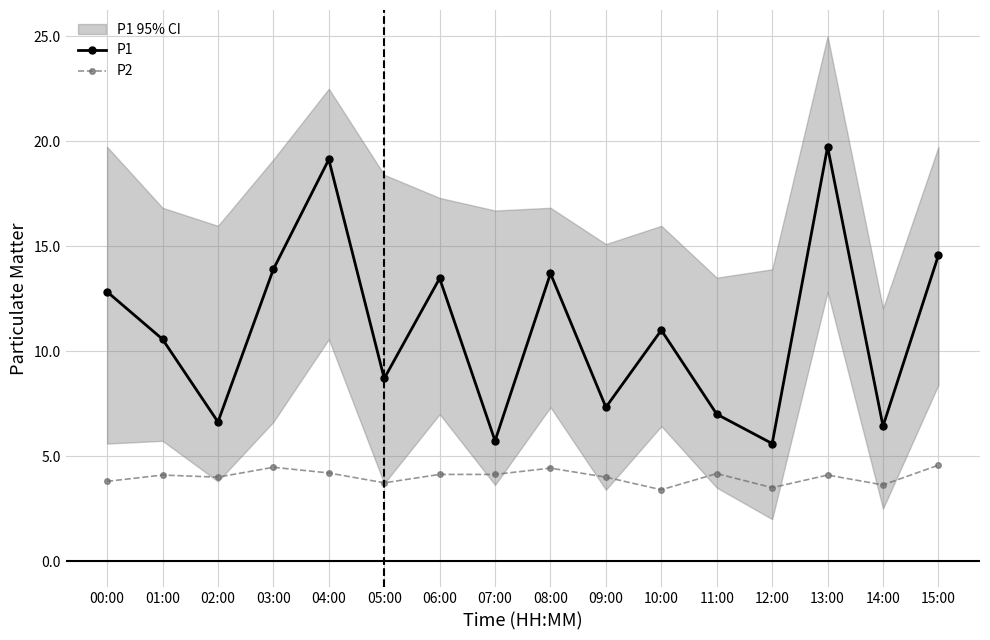

Which category has the highest value in the P2 series?

15:00